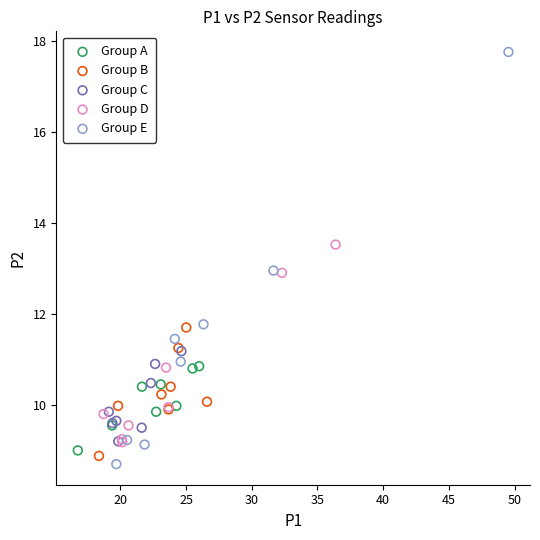

Which series has the widest spread of Y values?

Group E